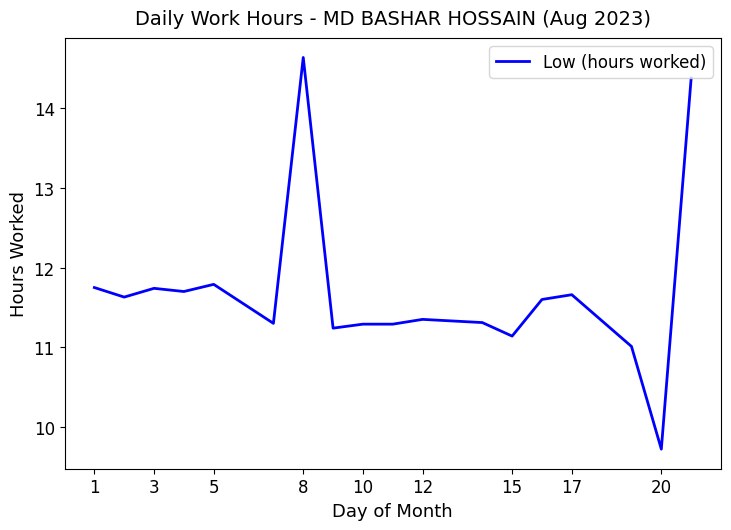

What is the difference between the maximum and minimum values?

4.9